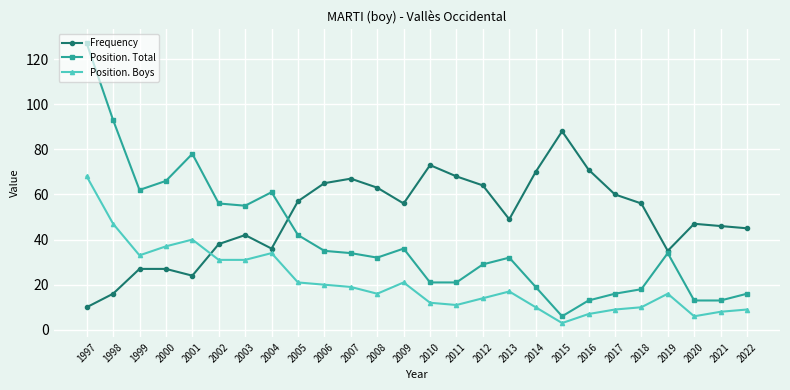

Which series has the largest range (max minus min)?

Position. Total